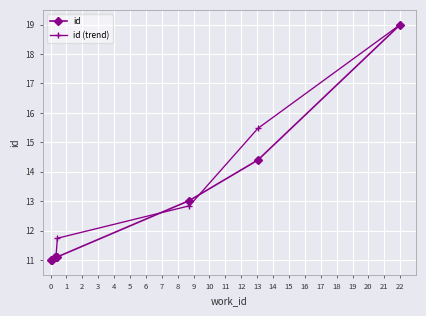

What is the maximum value for id (trend)?

19.0